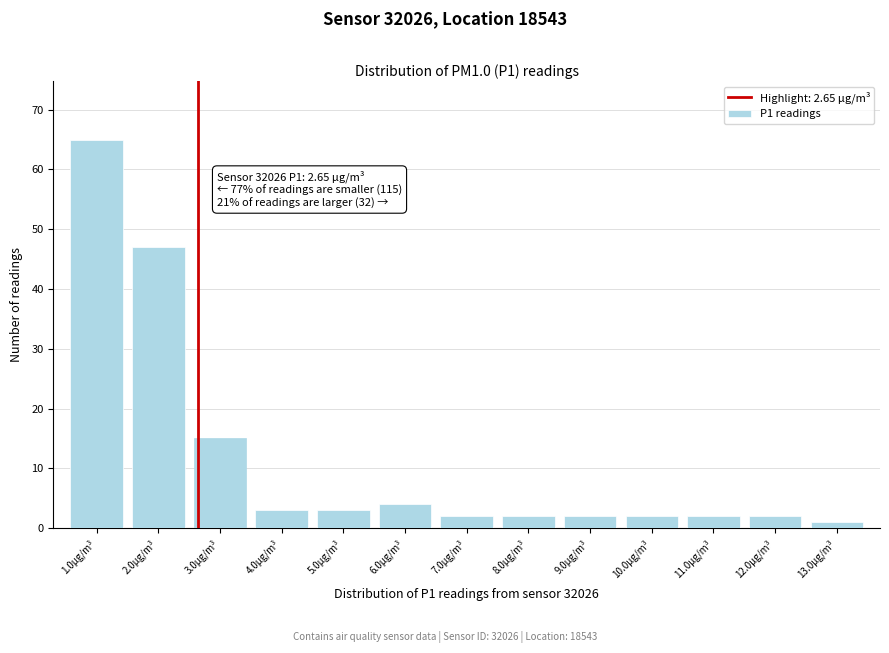

Which range on the x-axis has the tallest bar?

0.5 to 1.5